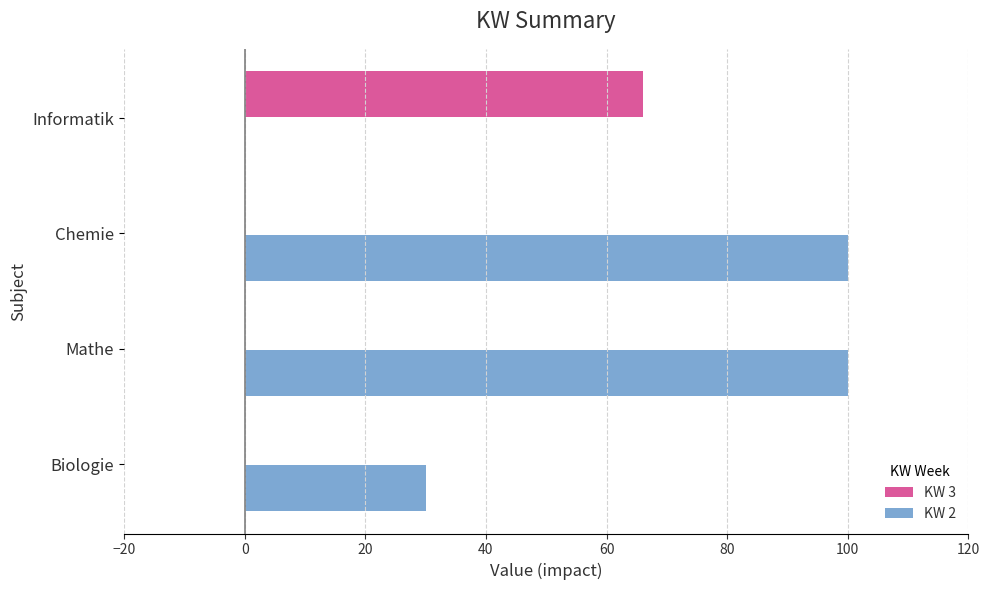

True or false: KW 2 has a value of 30 at Biologie.

True